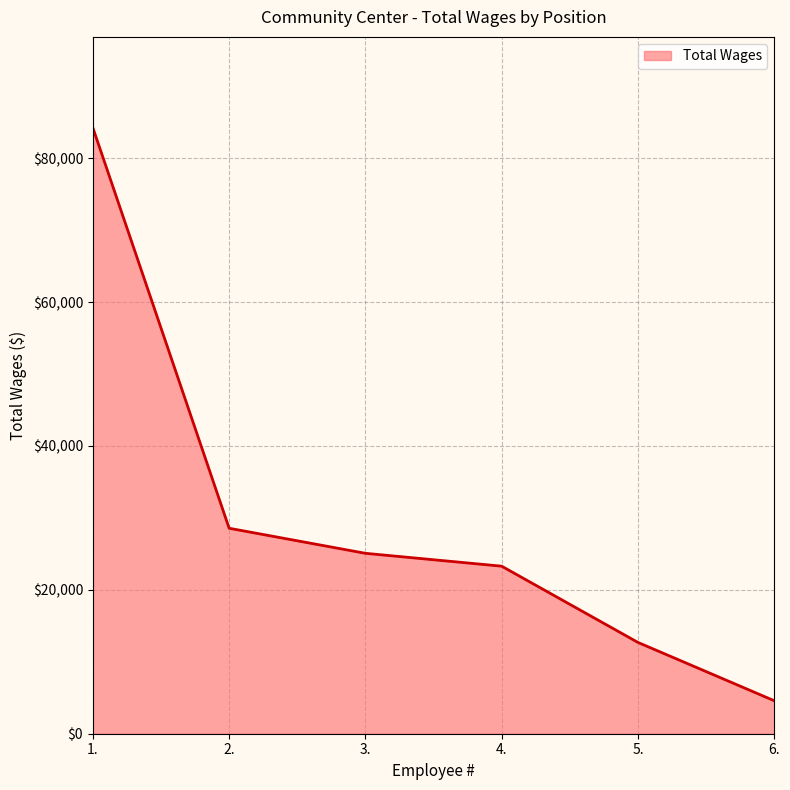

Which has a higher value, 2. or 5.?

2.